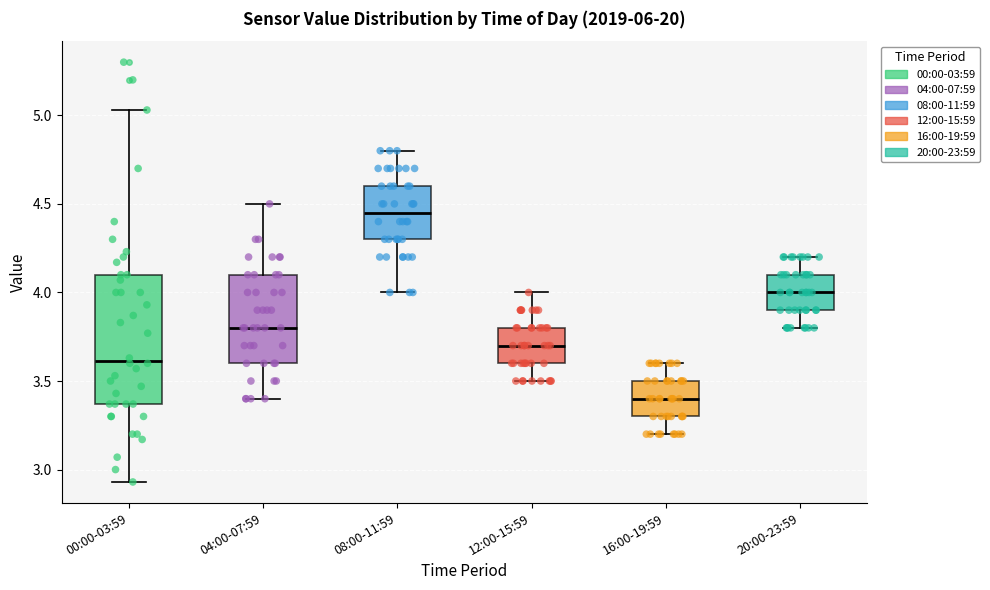

Reading left to right, read every box against the y-axis: the position of its median line, the range the box covers, and the ends of its whiskers. The values are not printed on the chart, so give them approximately, as read against the axis.

00:00-03:59: median 3.60, box 3.35 to 4.10, whiskers 2.95 to 5.05
04:00-07:59: median 3.80, box 3.60 to 4.10, whiskers 3.40 to 4.50
08:00-11:59: median 4.45, box 4.30 to 4.60, whiskers 4.00 to 4.80
12:00-15:59: median 3.70, box 3.60 to 3.80, whiskers 3.50 to 4.00
16:00-19:59: median 3.40, box 3.30 to 3.50, whiskers 3.20 to 3.60
20:00-23:59: median 4.00, box 3.90 to 4.10, whiskers 3.80 to 4.20